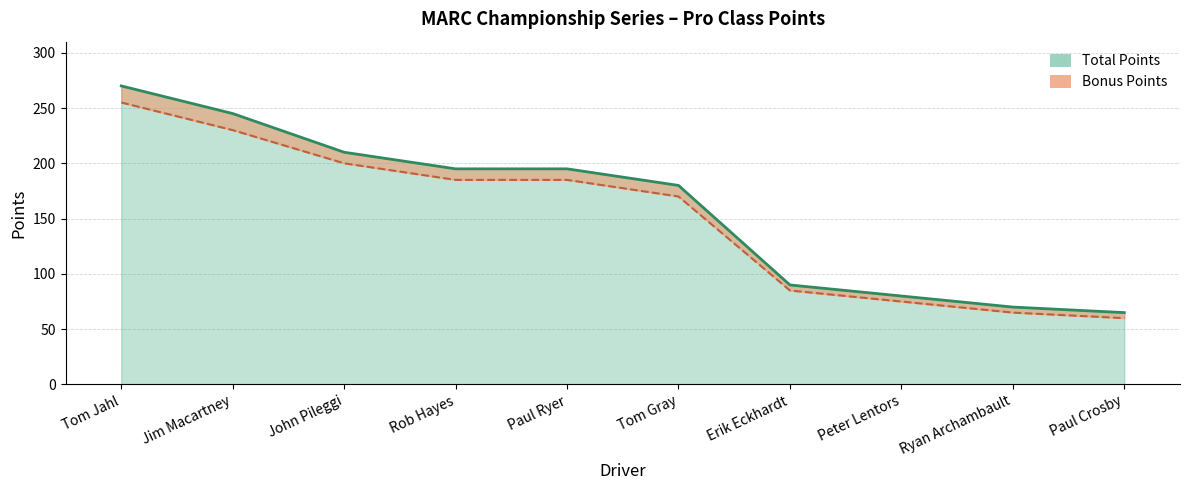

Rank the categories by value from highest to lowest.

Tom Jahl, Jim Macartney, John Pileggi, Rob Hayes, Paul Ryer, Tom Gray, Erik Eckhardt, Peter Lentors, Ryan Archambault, Paul Crosby